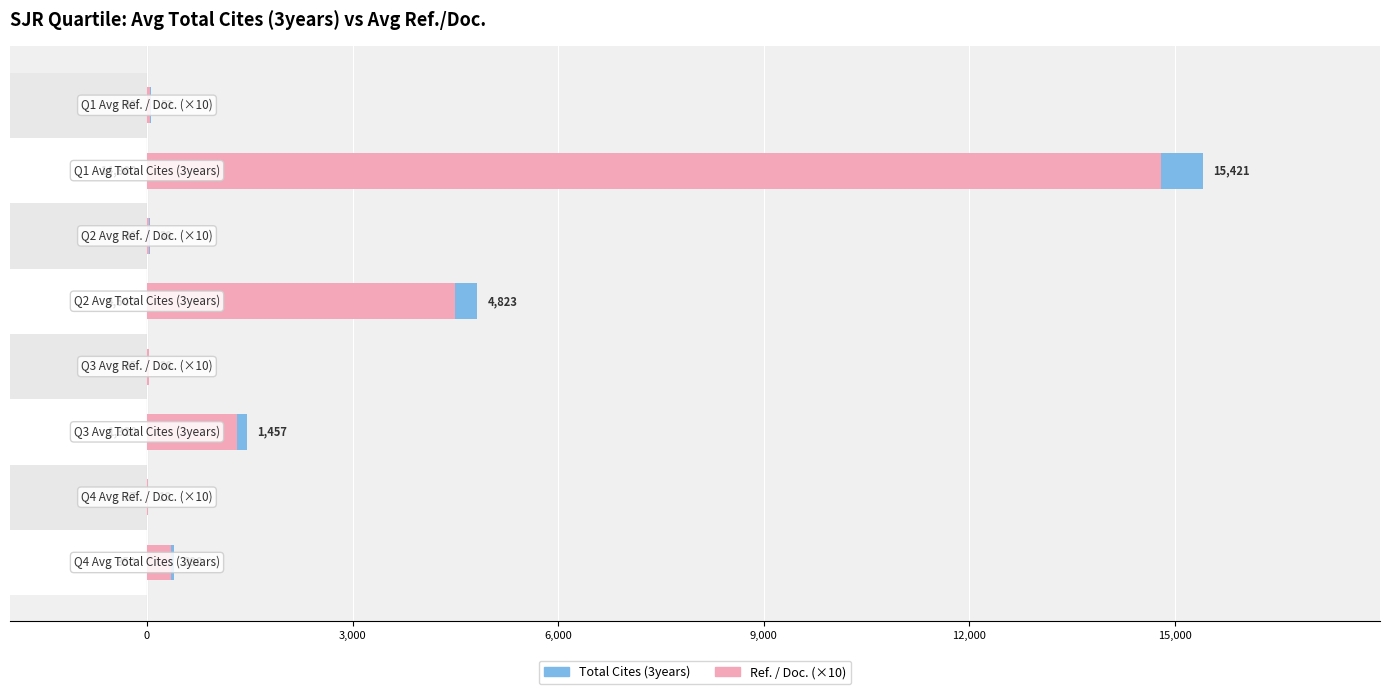

Rank the series by their average value, from lowest to highest.

Ref. / Doc. (×10), Total Cites (3years)